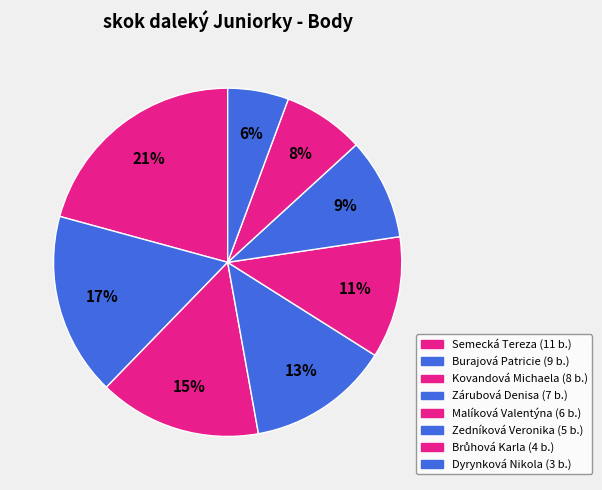

How many slices are in this pie chart?

8